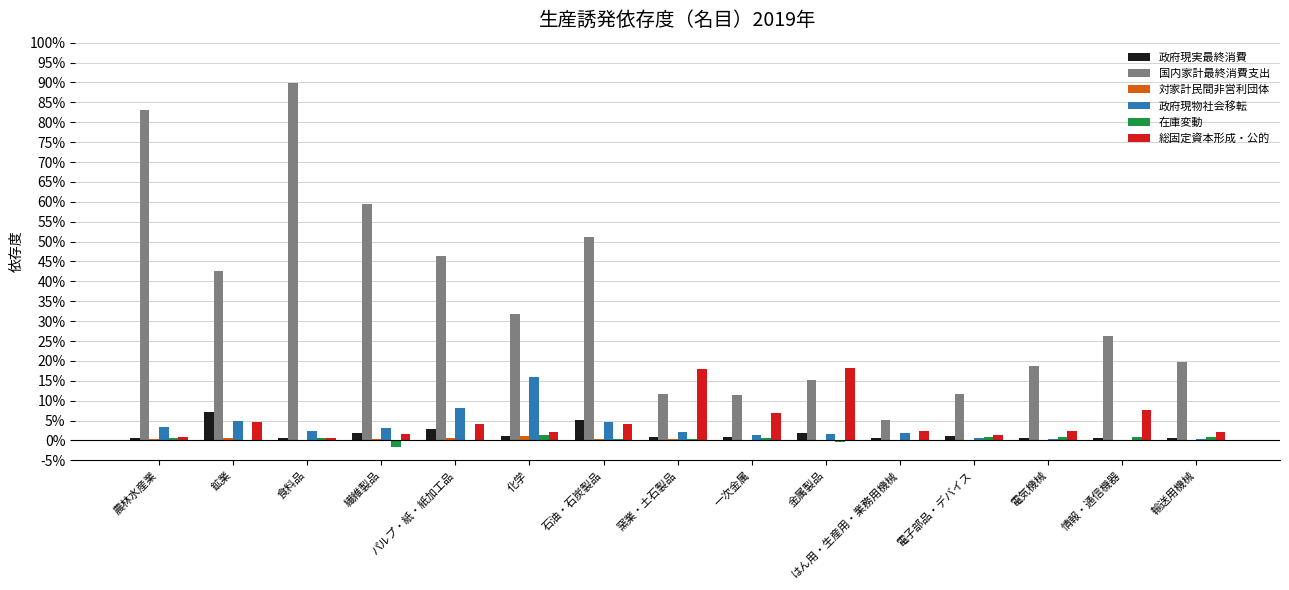

List the labels in order of 総固定資本形成・公的 value, largest first.

金属製品, 窯業・土石製品, 情報・通信機器, 一次金属, 鉱業, 石油・石炭製品, パルプ・紙・紙加工品, 電気機械, はん用・生産用・業務用機械, 輸送用機械, 化学, 繊維製品, 電子部品・デバイス, 農林水産業, 食料品